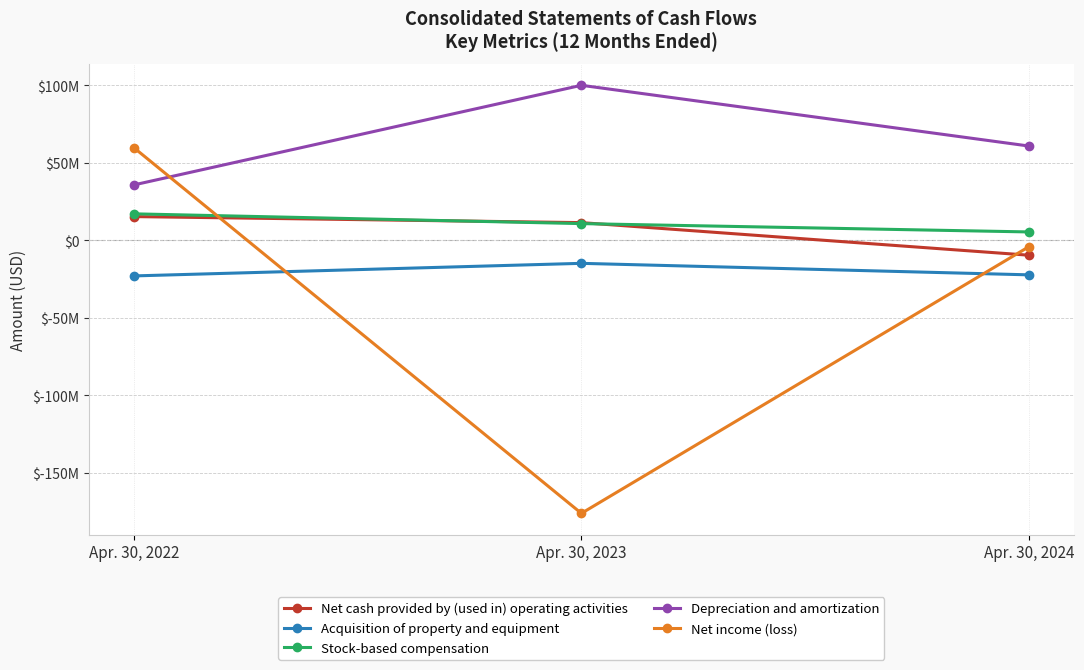

What are all the series names shown in the legend?

Net cash provided by (used in) operating activities, Acquisition of property and equipment, Stock-based compensation, Depreciation and amortization, Net income (loss)